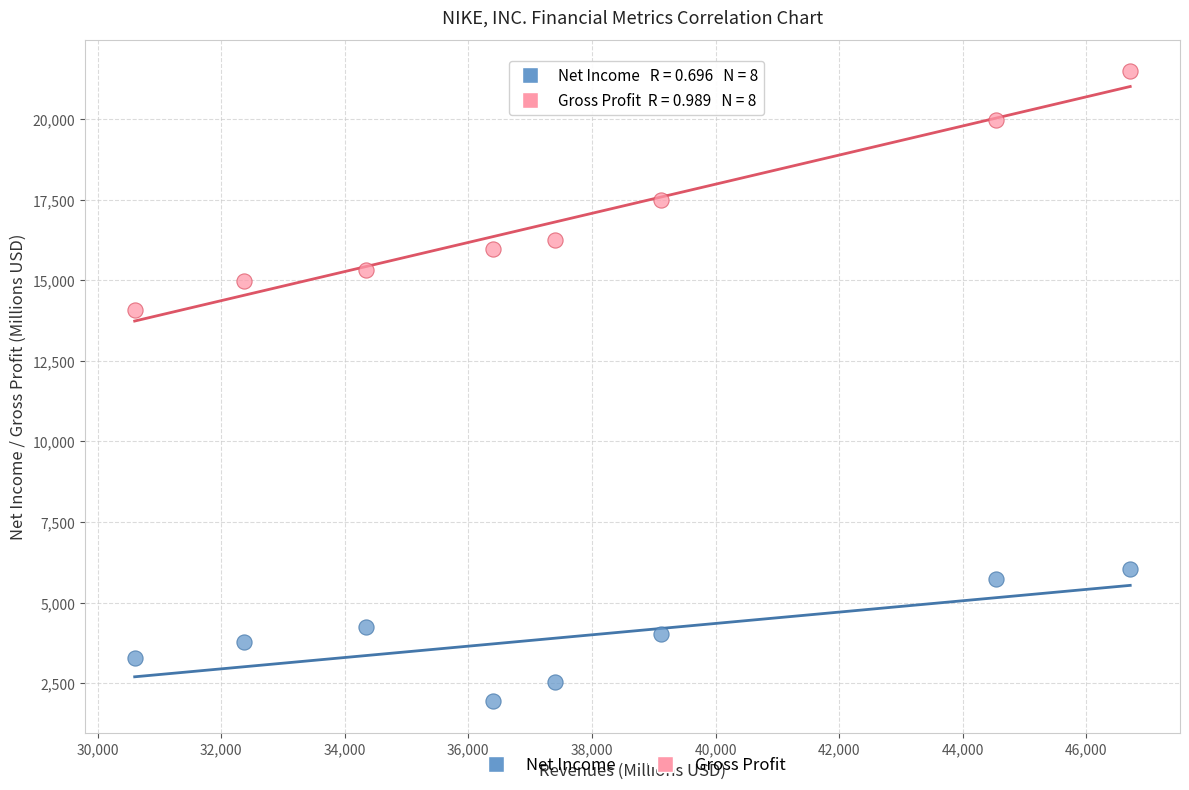

Which series reaches the minimum Y coordinate?

Net Income